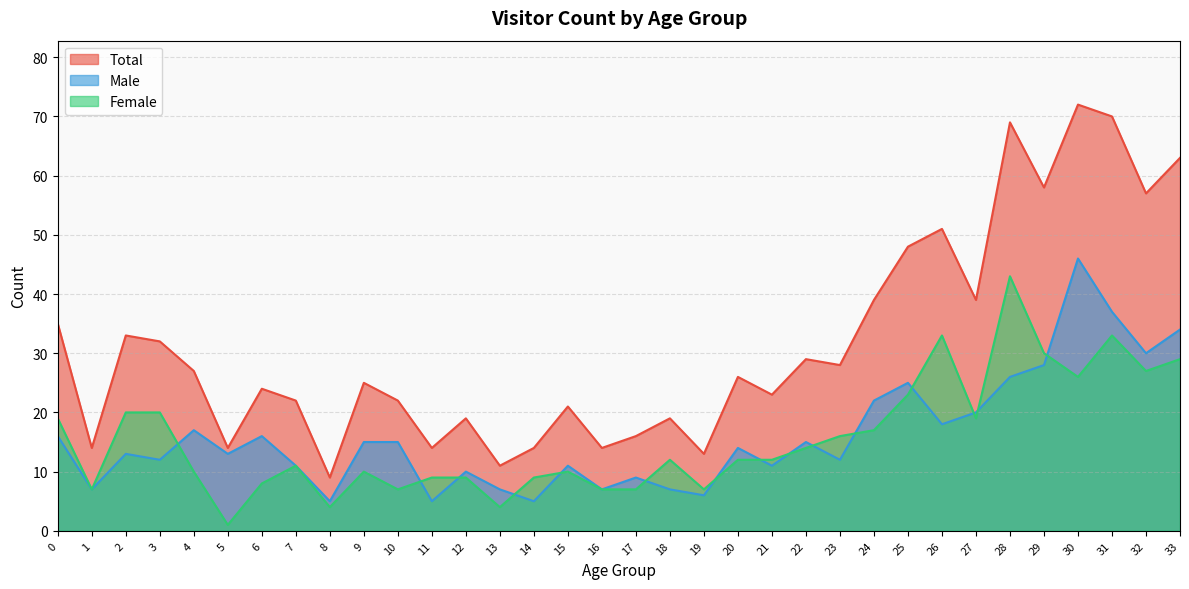

The value of Male at 33 is 45. True or false?

False